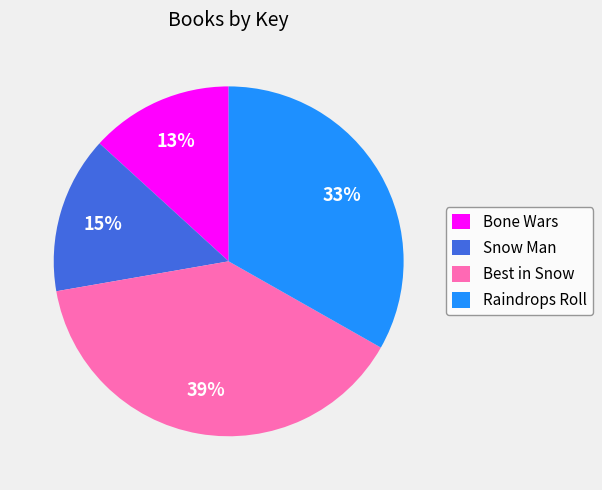

Is the sum of Raindrops Roll and Best in Snow greater than half?

Yes